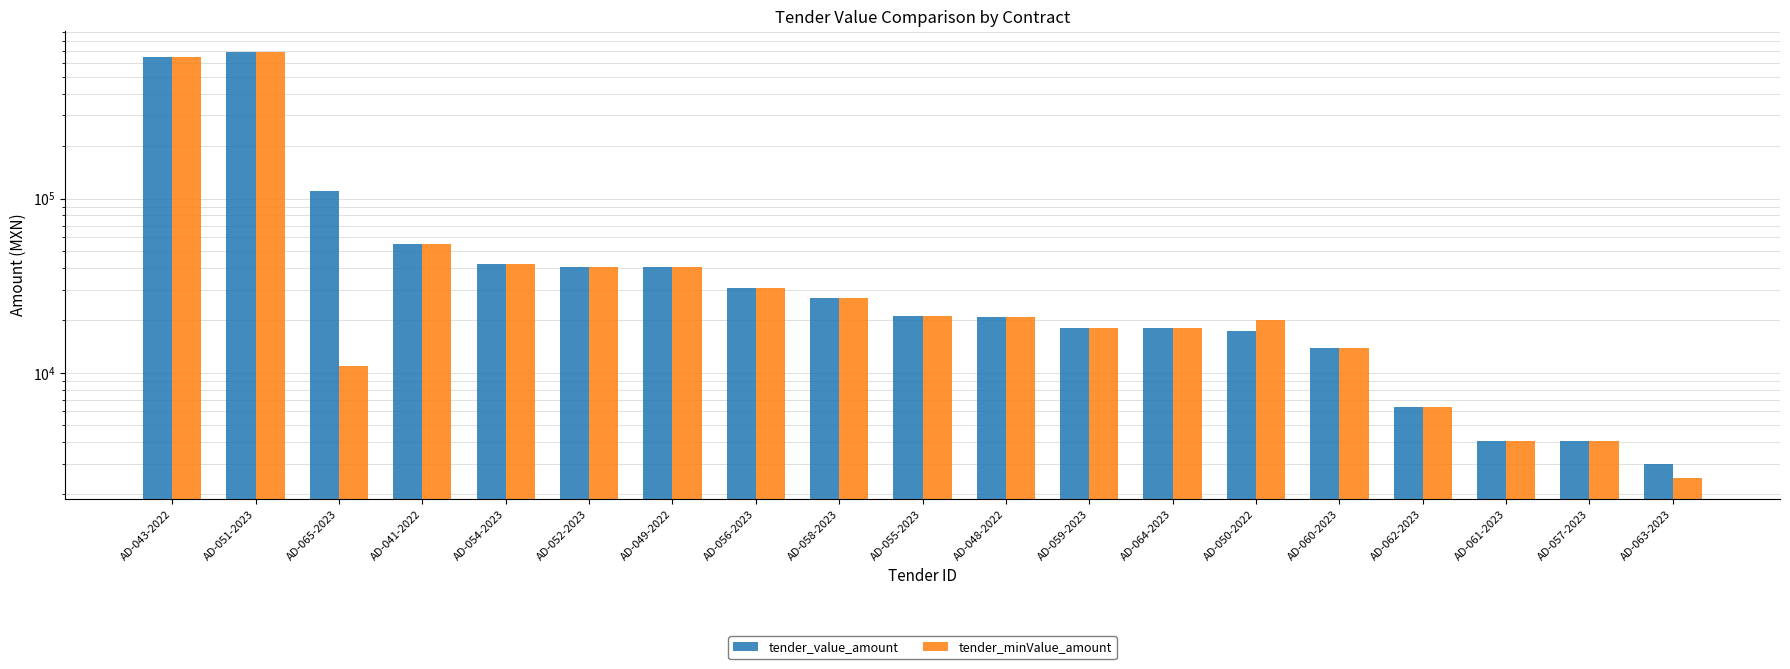

The tender_value_amount series shows 18069.0 at AD-064-2023. True or false?

True